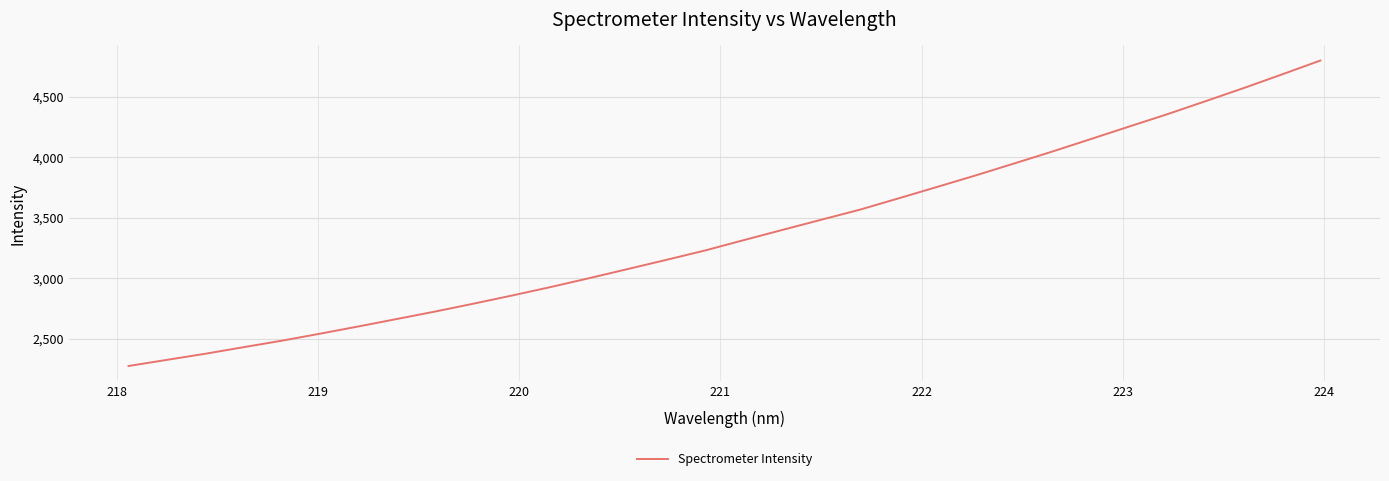

What is the difference between the maximum and minimum values?

2522.8